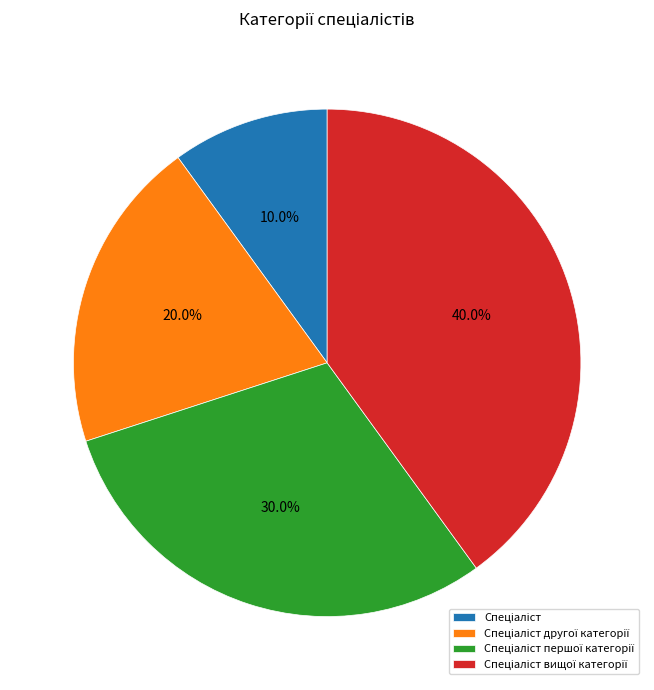

Is there any slice that represents more than half of the pie?

No